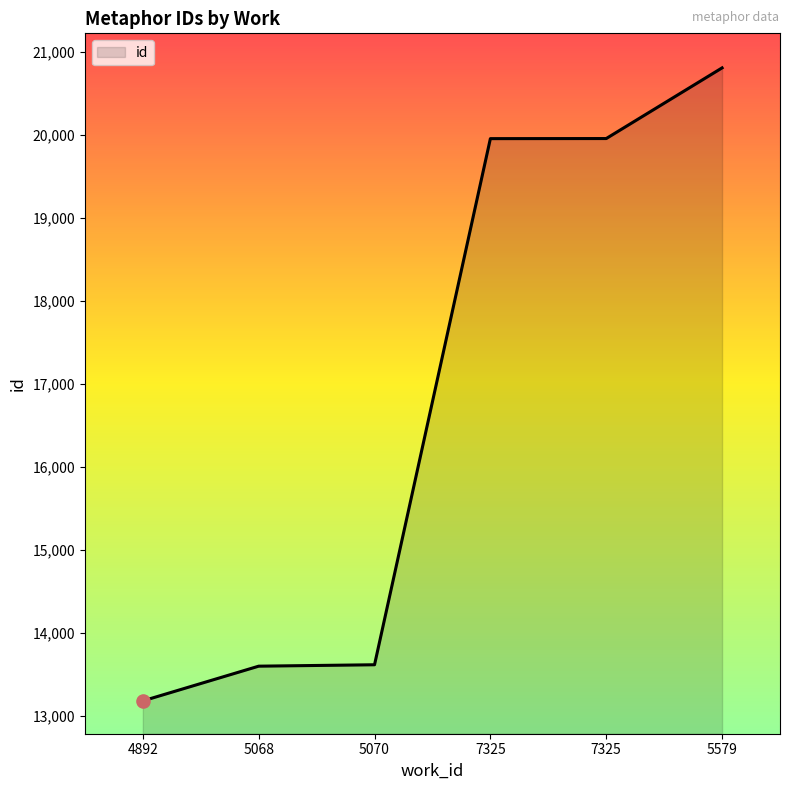

What is the ratio of the value at 5068 to the value at 7325?

0.7